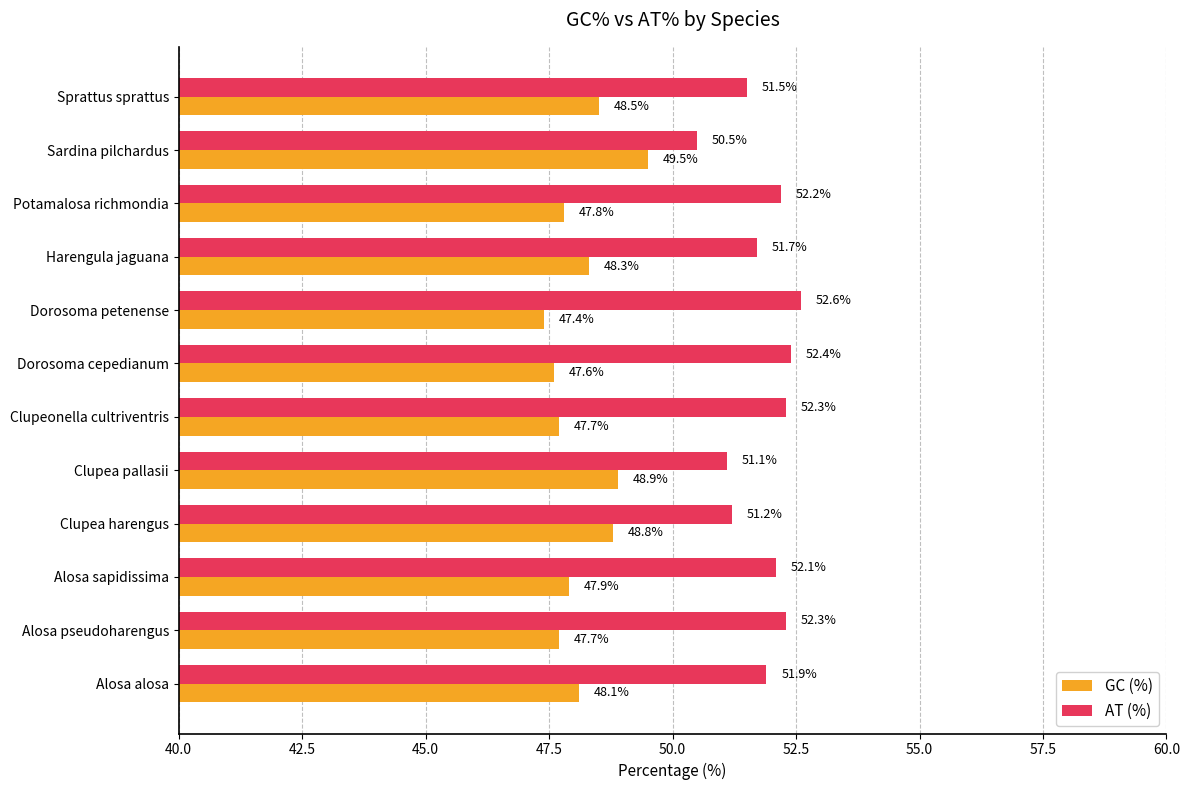

At how many categories does at least one series exceed 47?

12